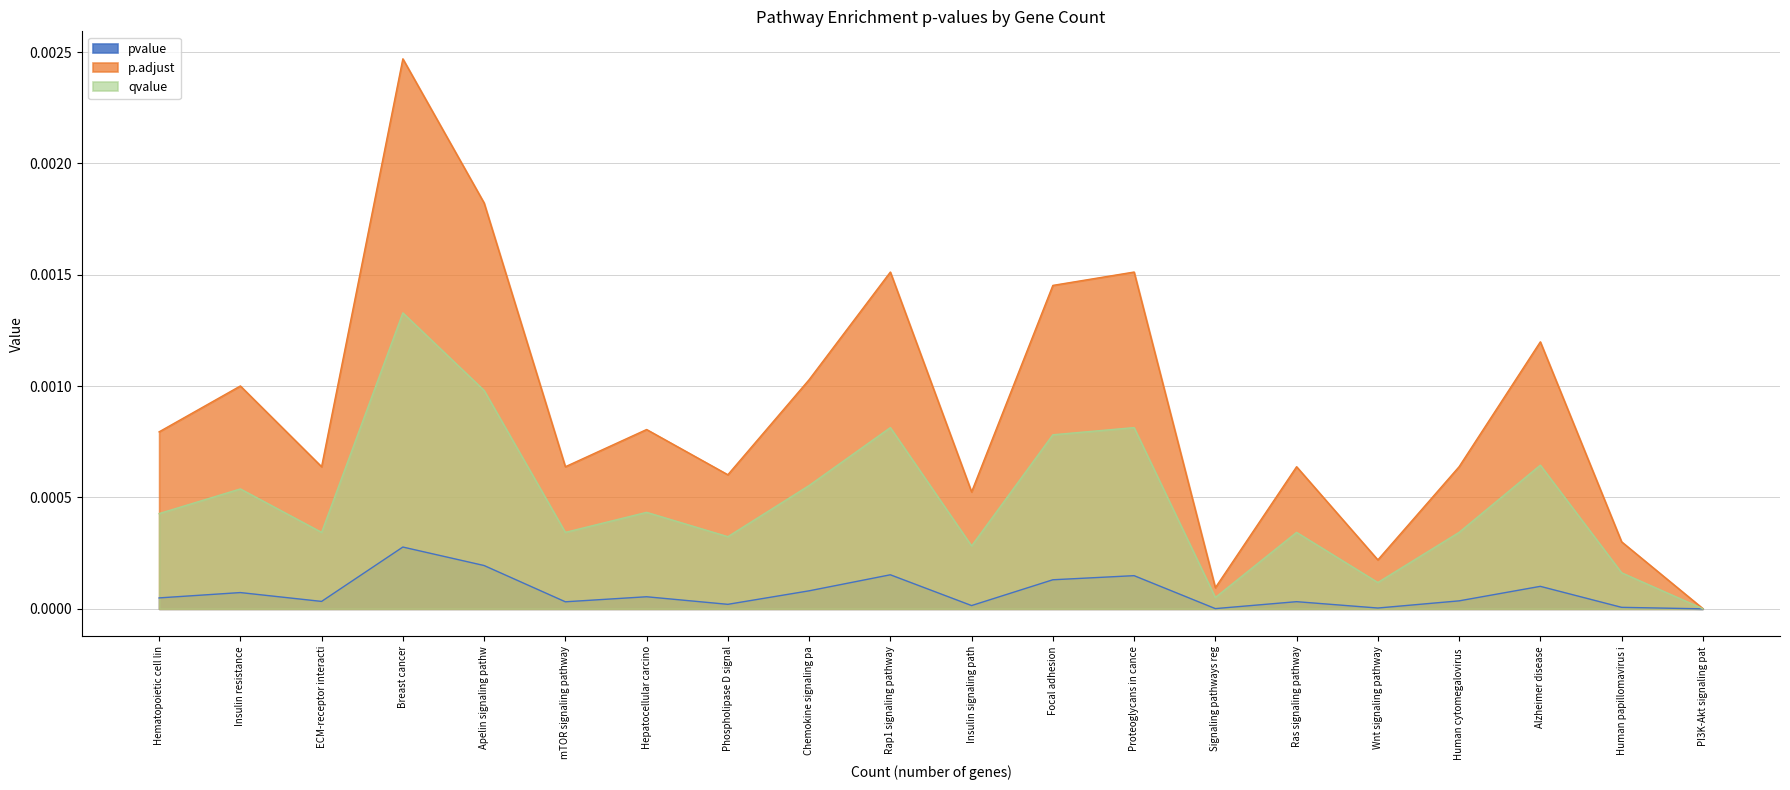

What position from the left is Rap1 signaling pathway?

10